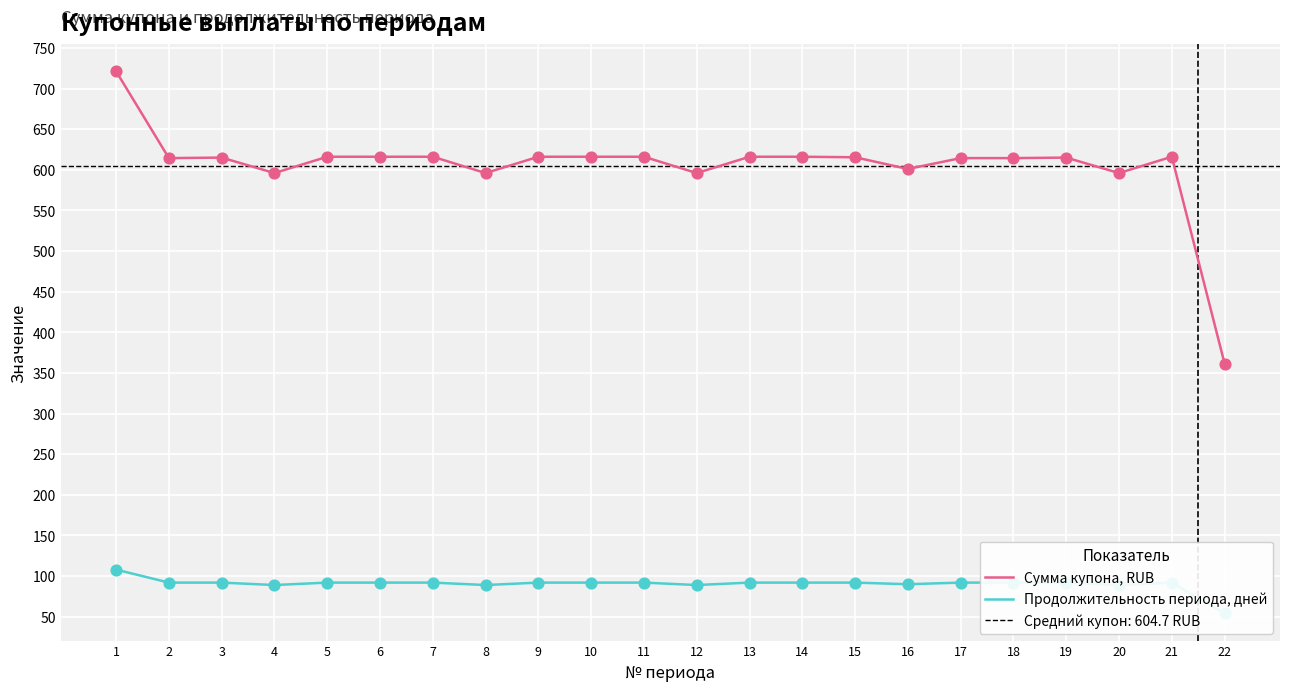

At how many categories does at least one series exceed 447?

21